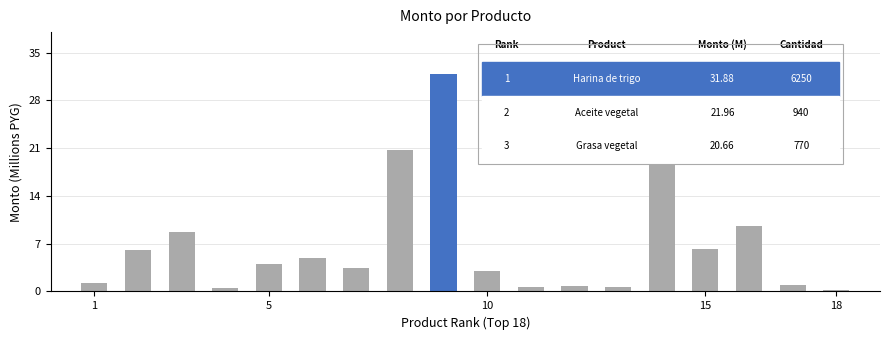

Are the bars grouped side by side (vs. stacked)?

No